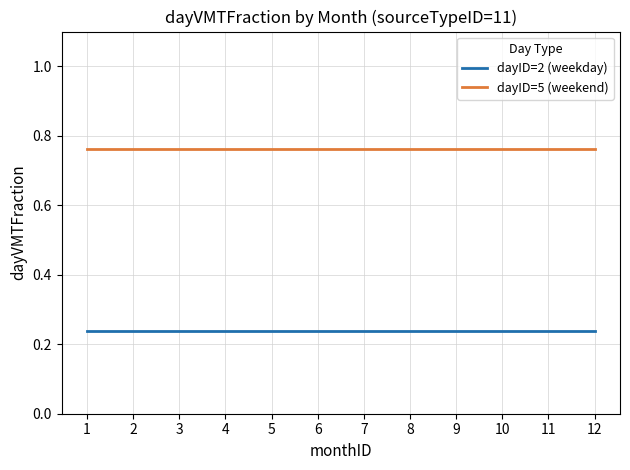

At 2, list the series in order from smallest to largest.

dayID=2 (weekday), dayID=5 (weekend)